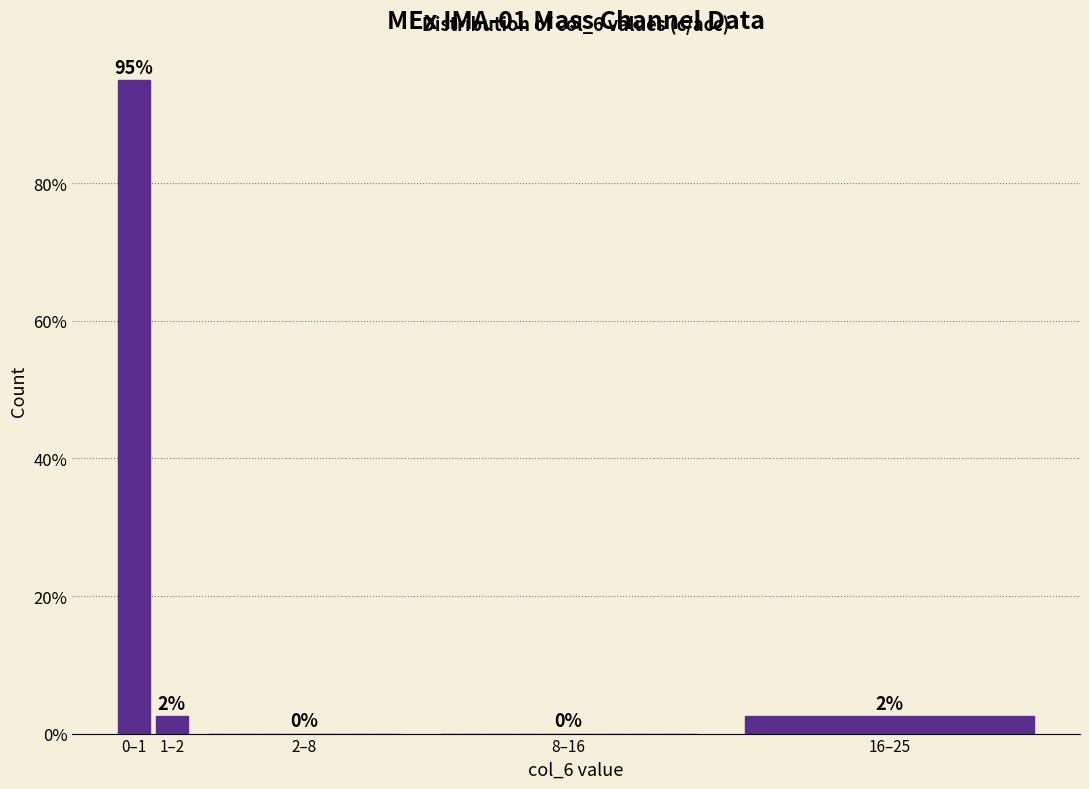

What is the change in value from 0–1 to 2–8?

-95.0